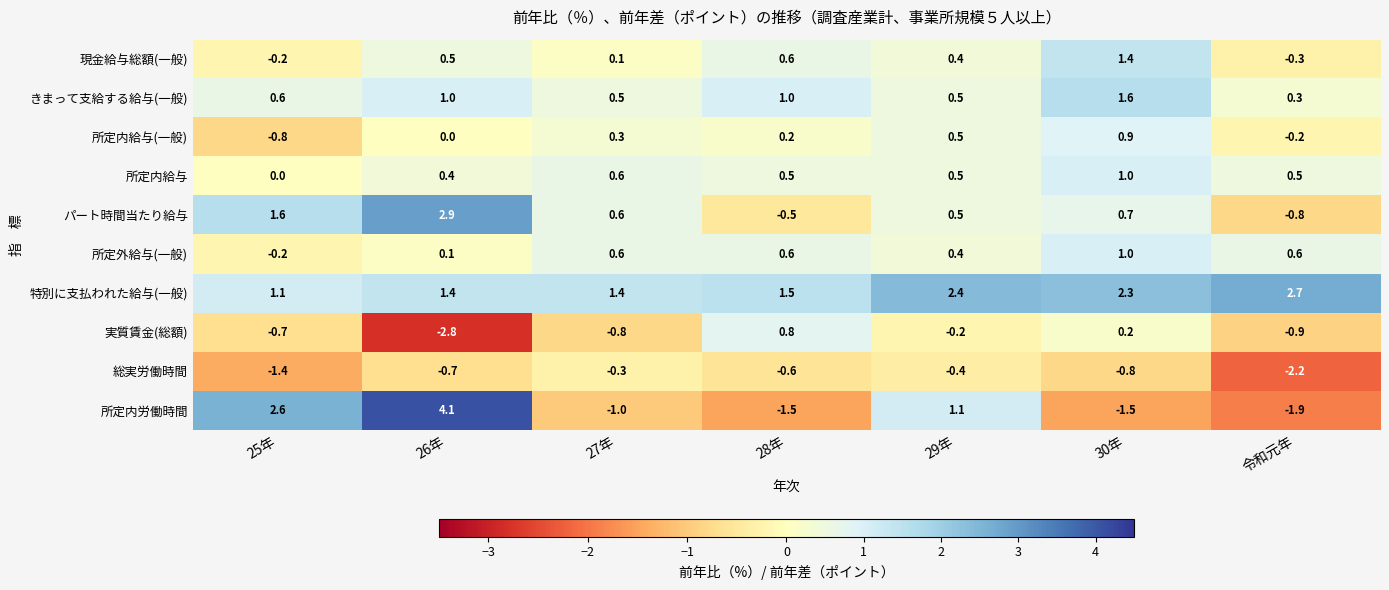

Count the number of data series in this chart.

10